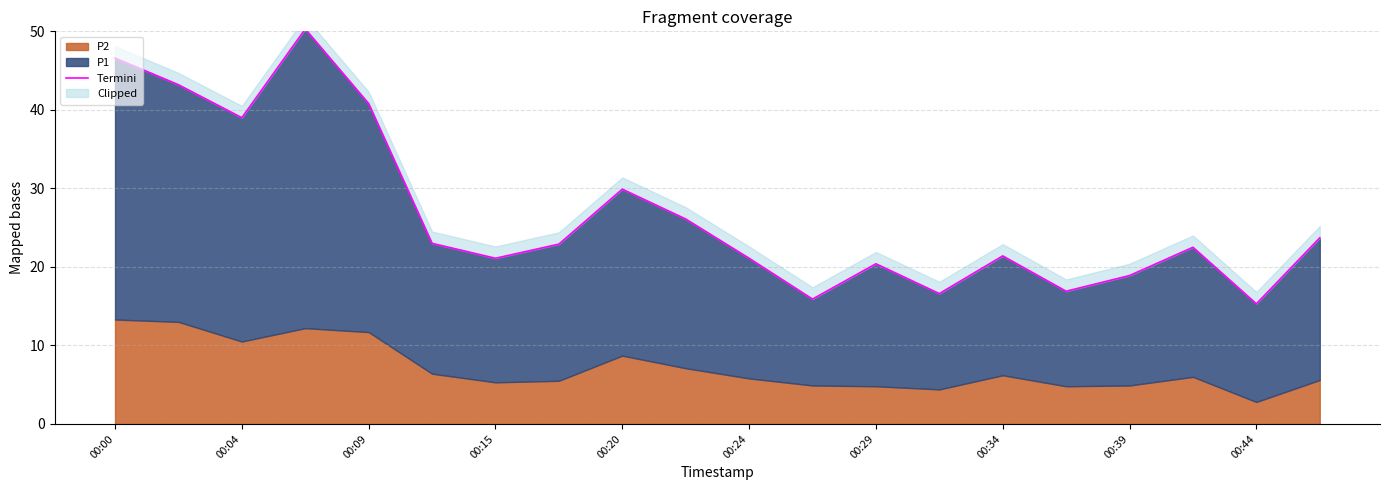

What is the change in value from 00:34 to 14?

-1.5